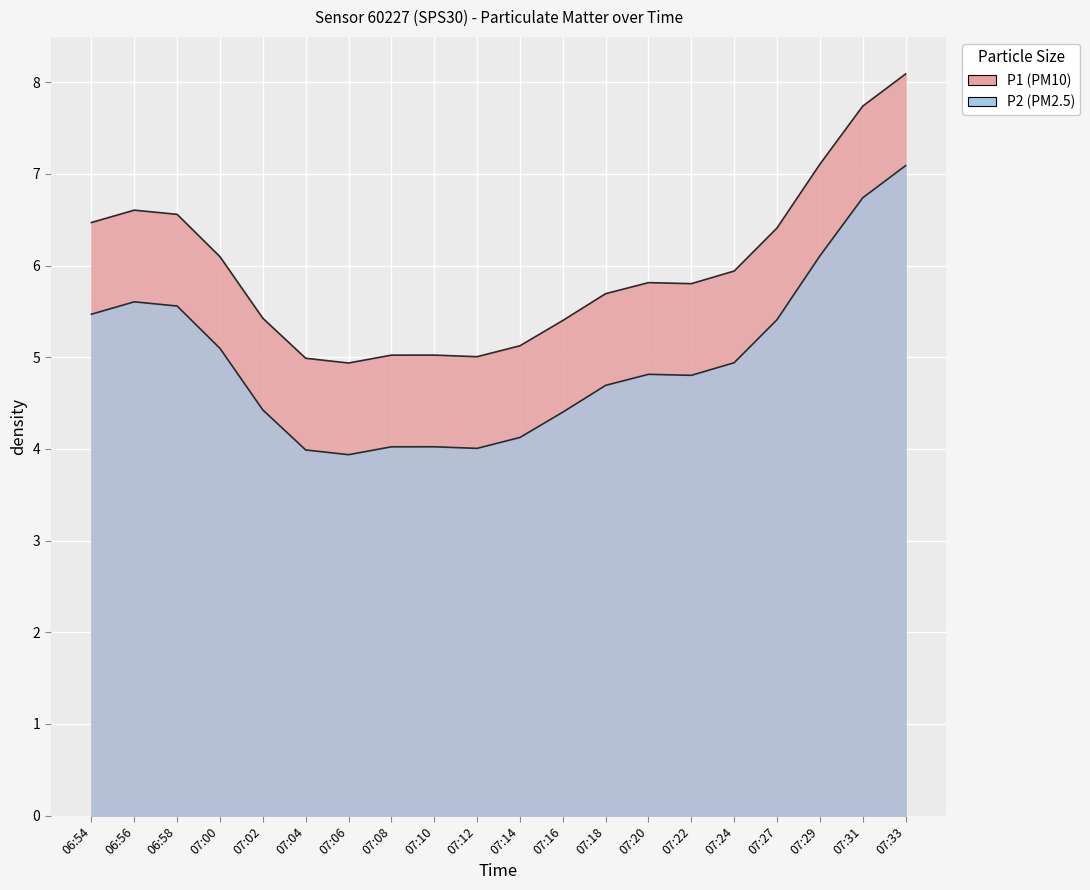

At which label does P1 reach its peak?

07:33